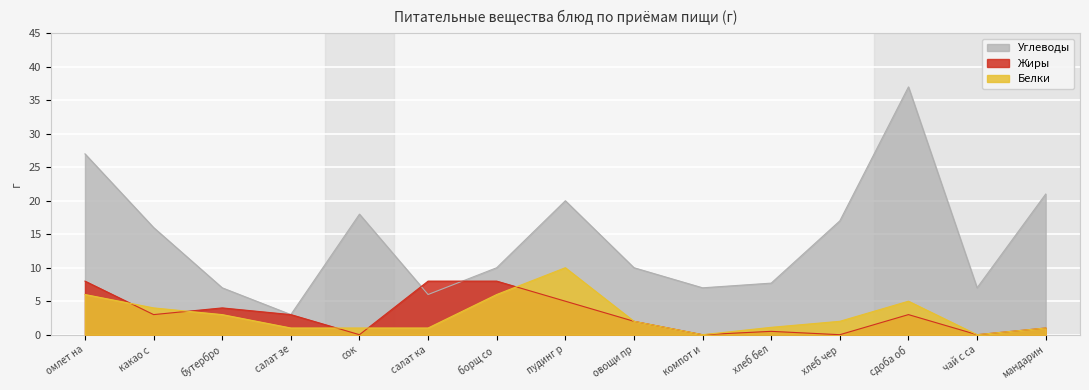

What is the sum of all Белки values?

43.1